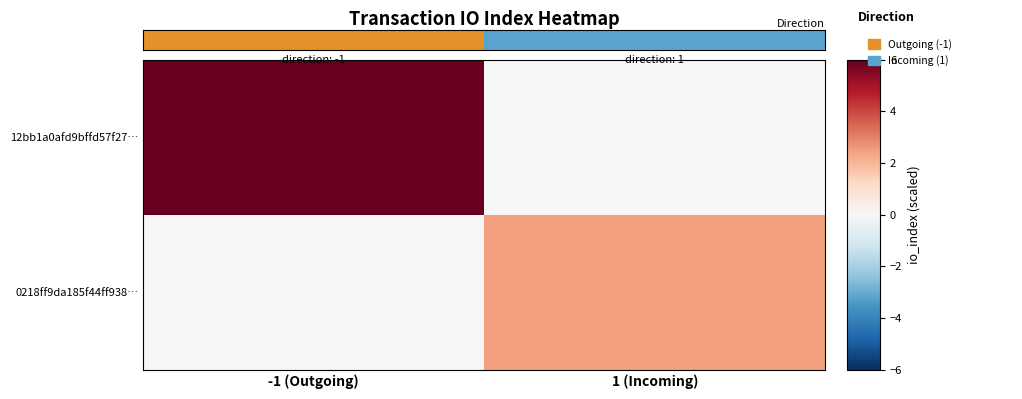

Which series has the largest range (max minus min)?

12bb1a0afd9bffd57f27…